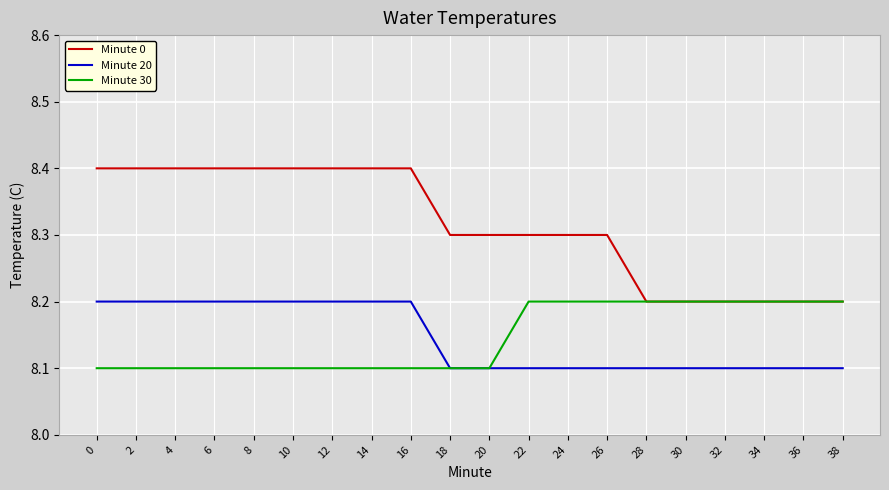

Is the value of Minute 30 at 20 greater than the value of Minute 0 at 18?

No